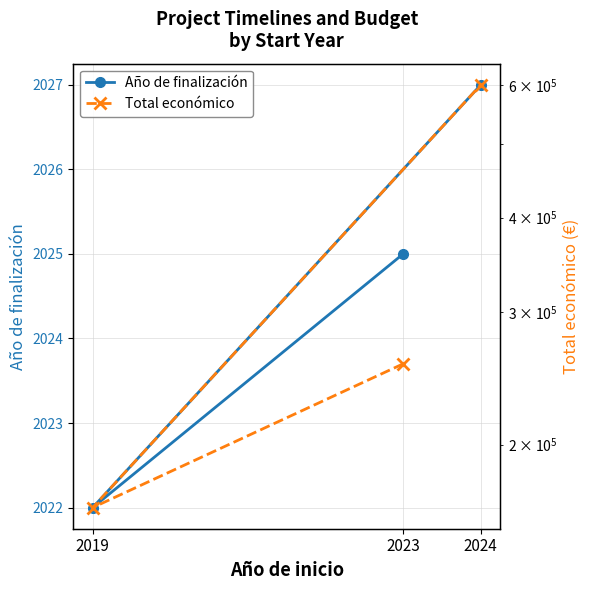

List the labels in order of Total económico value, smallest first.

2019, 2023, 2024